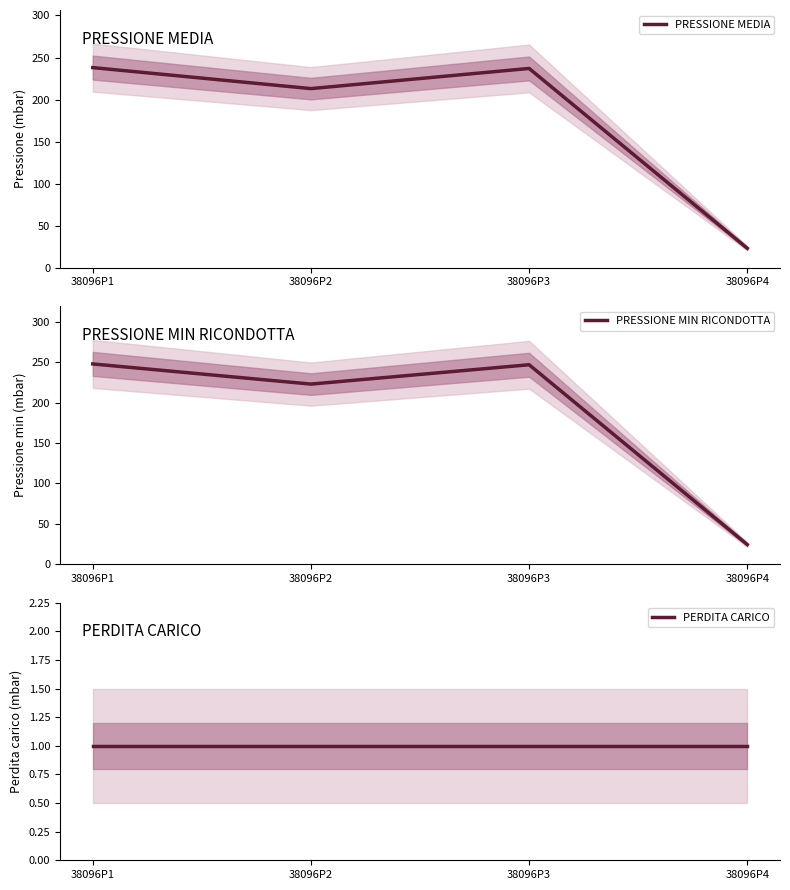

True or false: PERDITA CARICO and PRESSIONE MIN RICONDOTTA intersect in this chart.

False